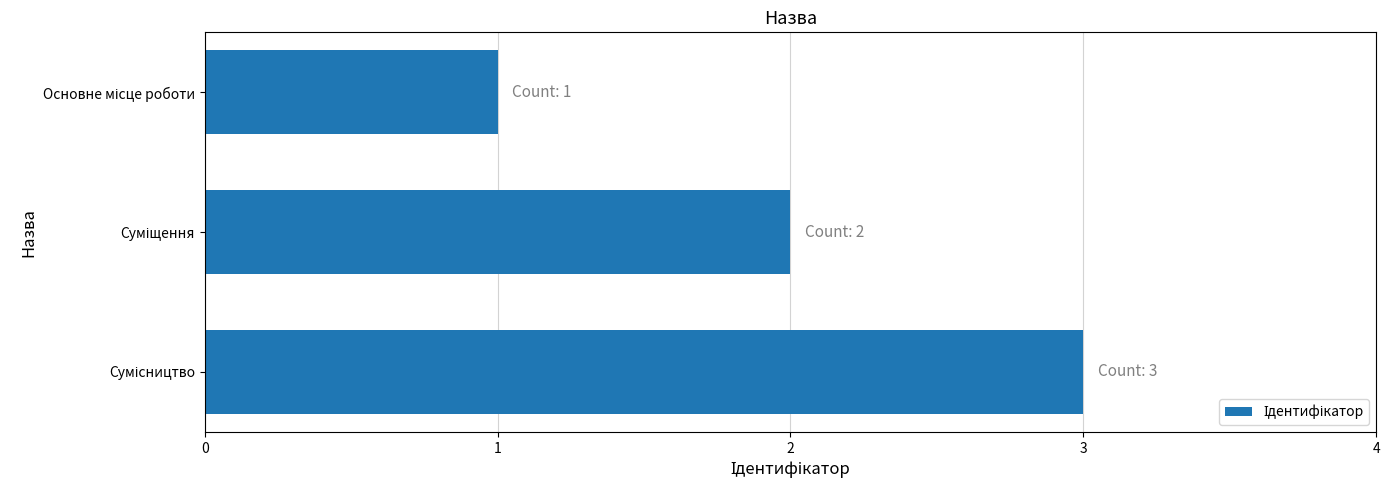

What is the greatest value displayed?

3